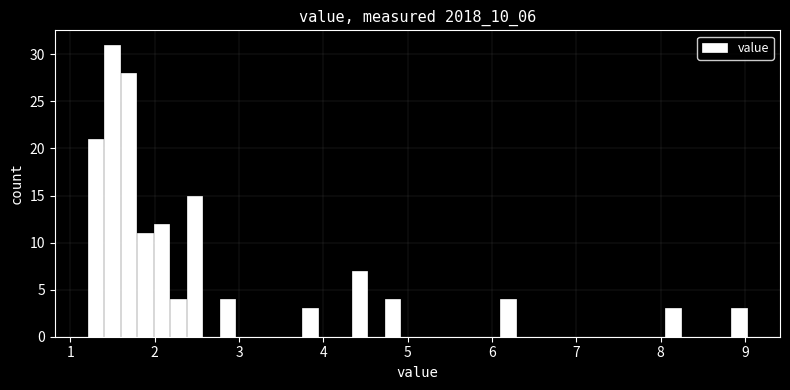

Around what value on the x-axis is the tallest bar? Give the approximate position of its centre, as read against the axis.

1.5